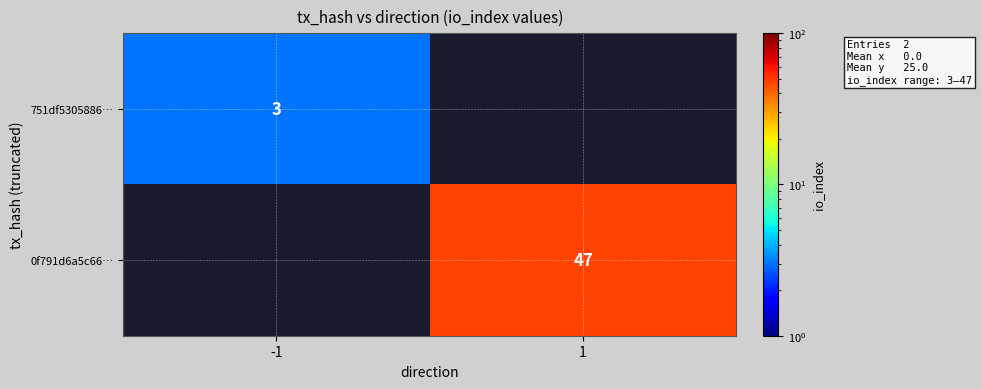

The 0f791d6a5c66… series shows 47 at 1. True or false?

True